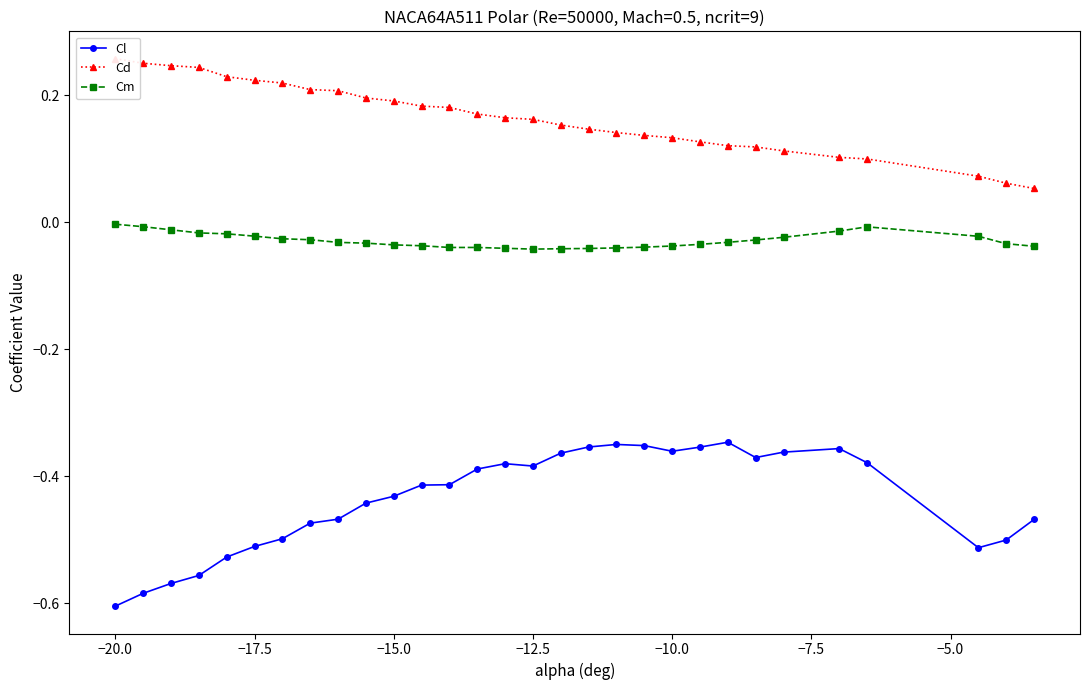

True or false: Cd and Cl cross at least once.

False